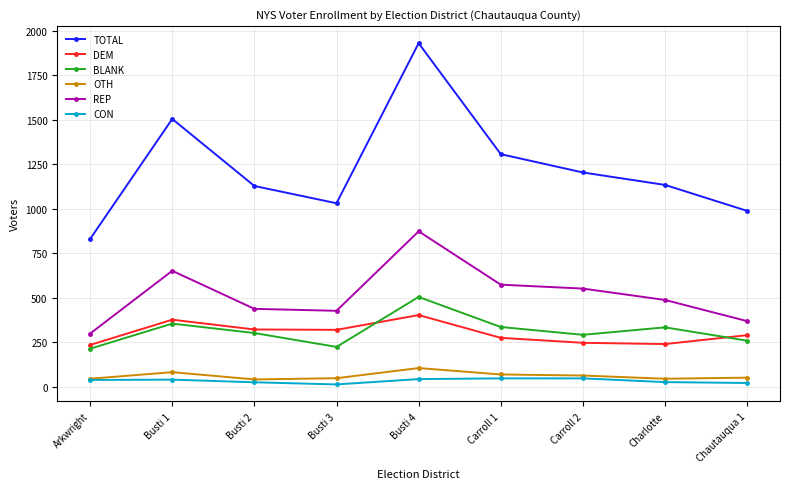

What is the average value of the TOTAL series?

1229